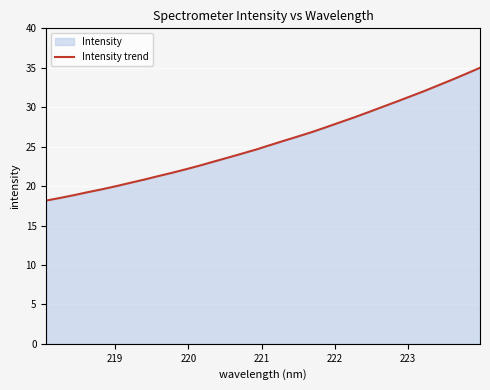

What is the minimum value shown in the chart?

18.2